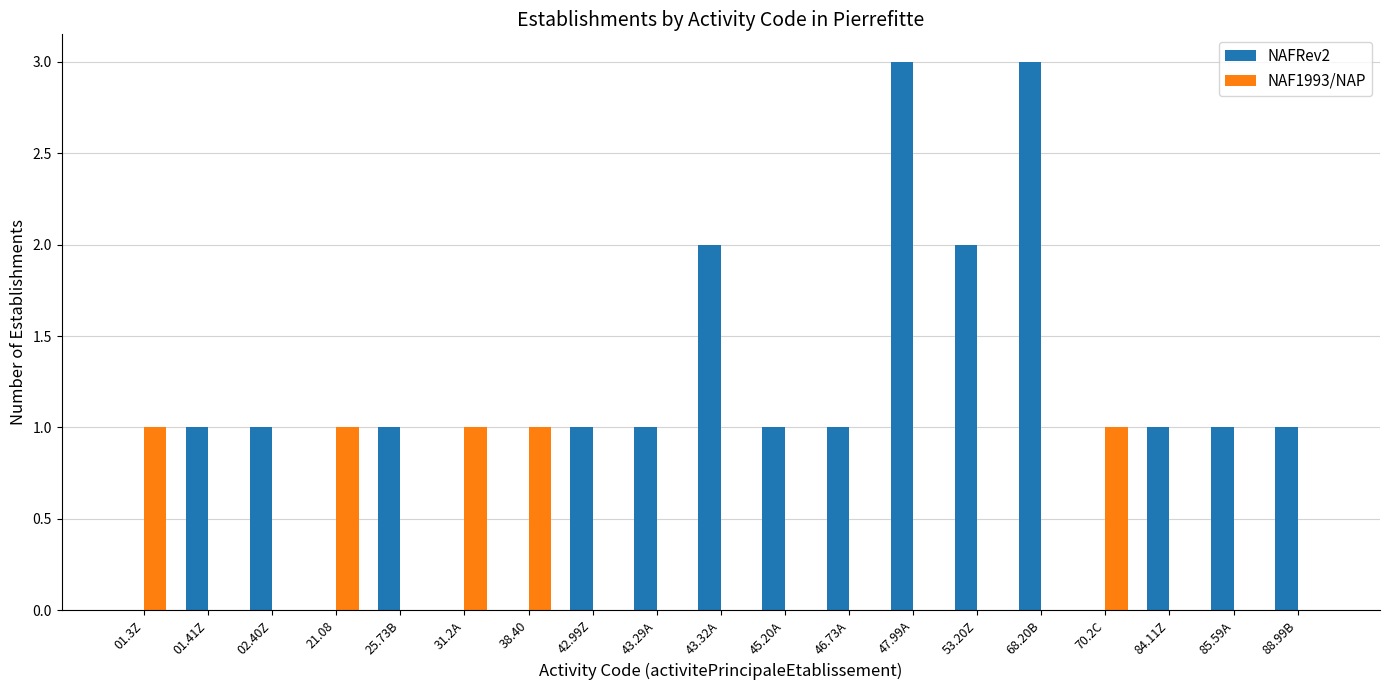

Is the value of NAFRev2 at 47.99A greater than the value of NAF1993/NAP at 46.73A?

Yes